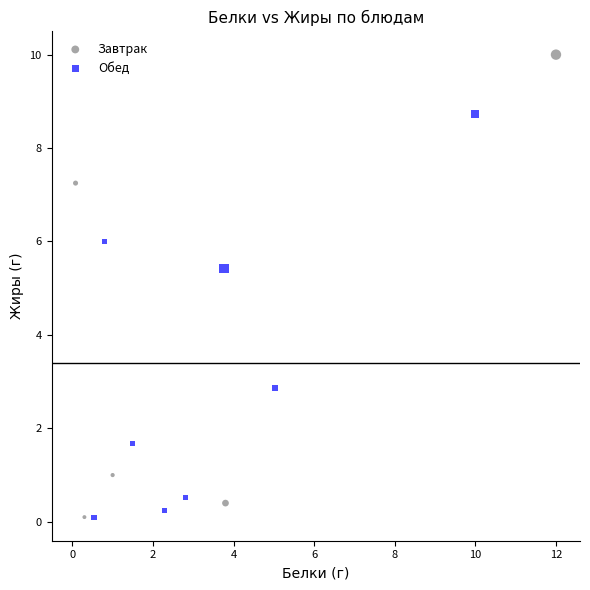

Which series has the largest Y range (max minus min)?

Завтрак